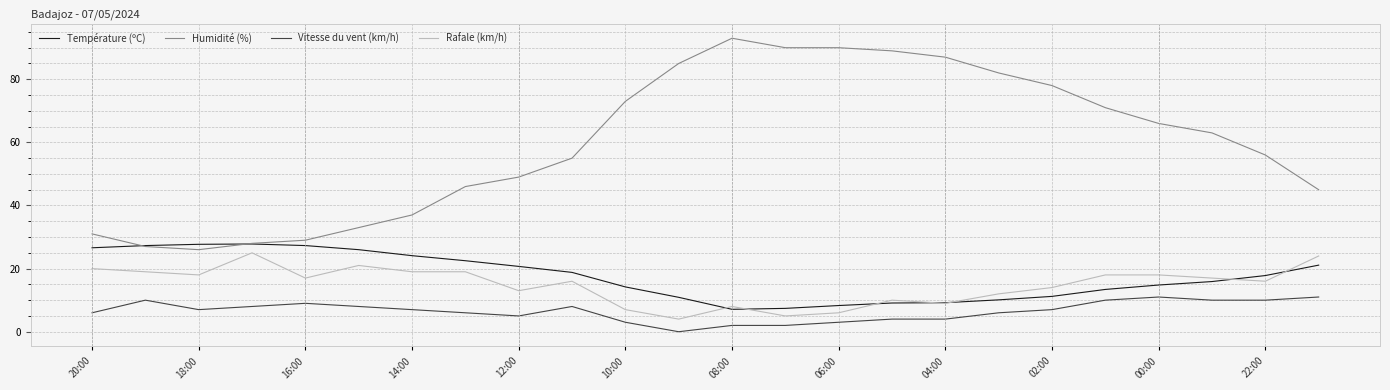

True or false: Vitesse du vent (km/h) and Humidité (%) intersect in this chart.

False